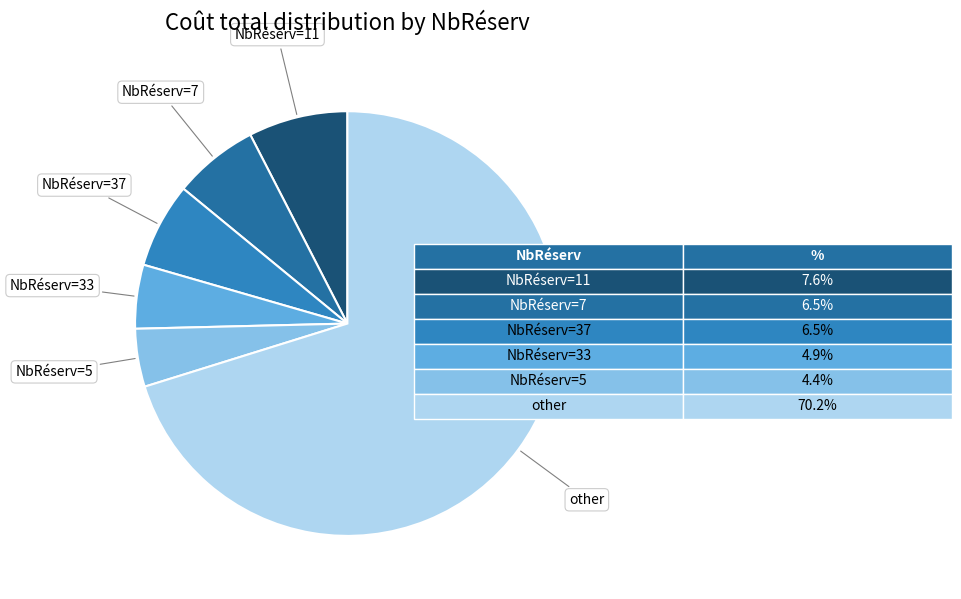

Which slice is the largest?

other